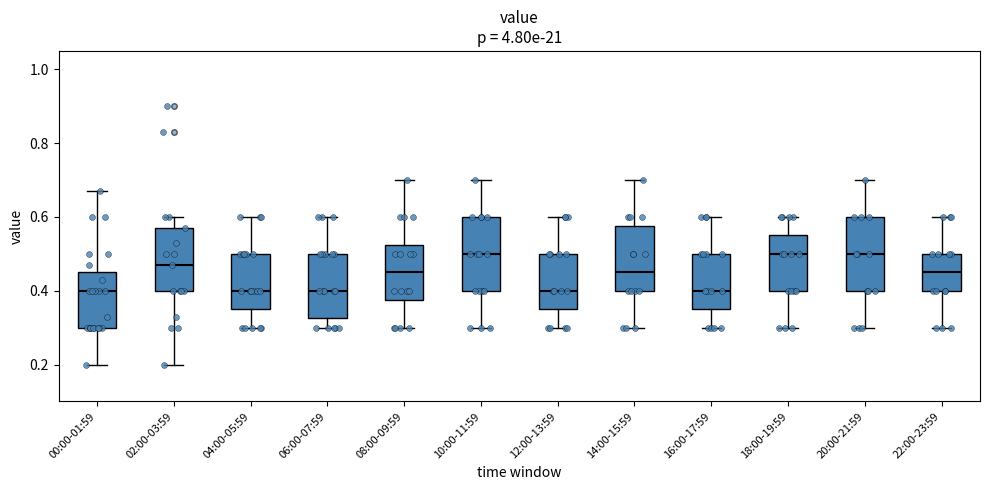

Reading left to right, read every box against the y-axis: the position of its median line, the range the box covers, and the ends of its whiskers. The values are not printed on the chart, so give them approximately, as read against the axis.

00:00-01:59: median 0.40, box 0.30 to 0.46, whiskers 0.20 to 0.68
02:00-03:59: median 0.48, box 0.40 to 0.58, whiskers 0.20 to 0.60
04:00-05:59: median 0.40, box 0.36 to 0.50, whiskers 0.30 to 0.60
06:00-07:59: median 0.40, box 0.32 to 0.50, whiskers 0.30 to 0.60
08:00-09:59: median 0.46, box 0.38 to 0.52, whiskers 0.30 to 0.70
10:00-11:59: median 0.50, box 0.40 to 0.60, whiskers 0.30 to 0.70
12:00-13:59: median 0.40, box 0.36 to 0.50, whiskers 0.30 to 0.60
14:00-15:59: median 0.46, box 0.40 to 0.58, whiskers 0.30 to 0.70
16:00-17:59: median 0.40, box 0.36 to 0.50, whiskers 0.30 to 0.60
18:00-19:59: median 0.50, box 0.40 to 0.56, whiskers 0.30 to 0.60
20:00-21:59: median 0.50, box 0.40 to 0.60, whiskers 0.30 to 0.70
22:00-23:59: median 0.46, box 0.40 to 0.50, whiskers 0.30 to 0.60